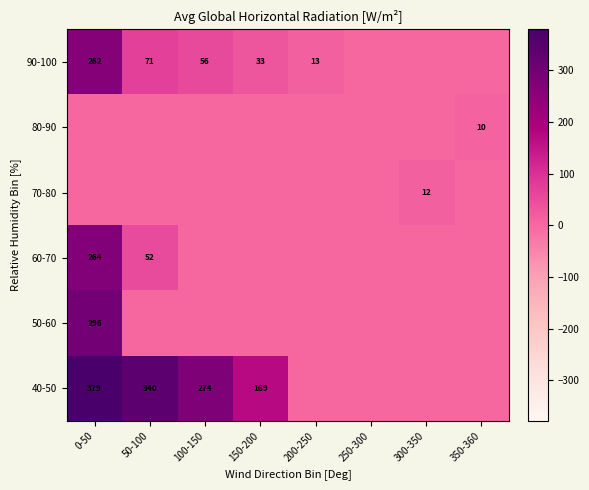

Is it true that 60-70 equals 264 at 0-50?

True